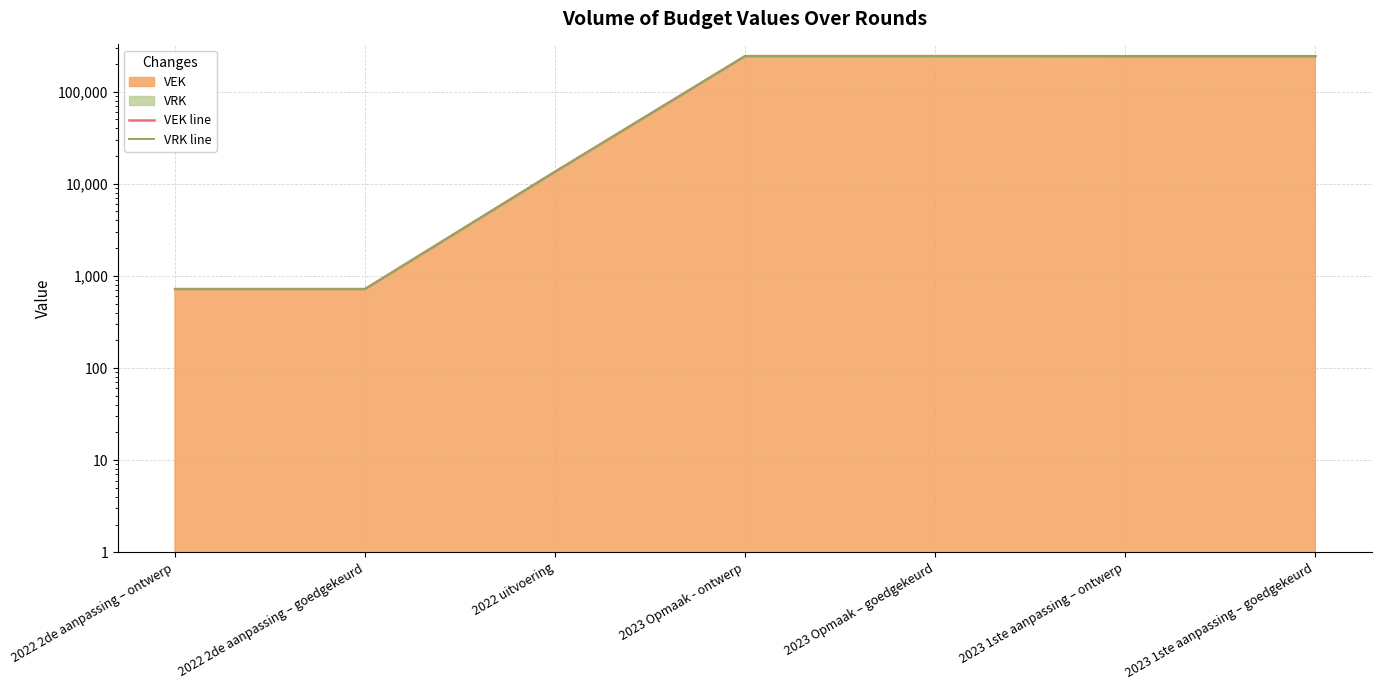

List the series in order of their peak value, highest first.

VEK line, VRK line